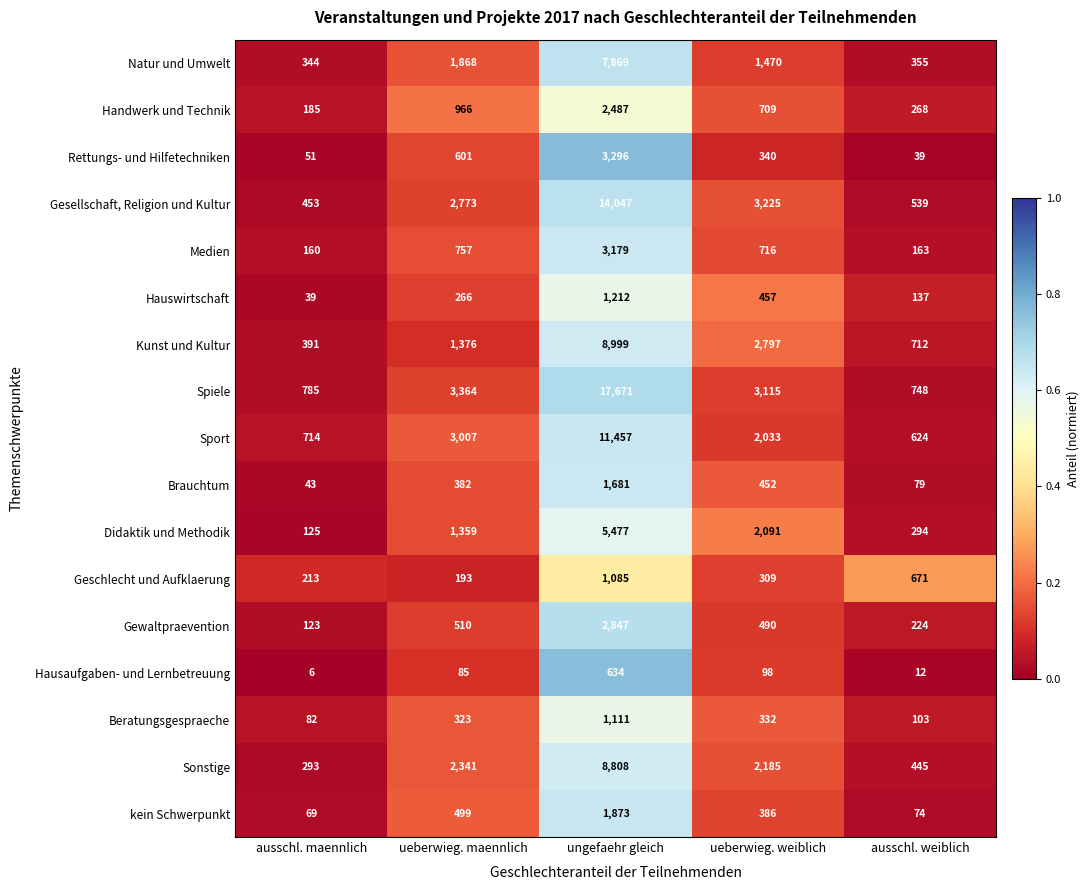

Which series changed the most between ausschl. maennlich and ueberwieg. weiblich?

Gesellschaft, Religion und Kultur